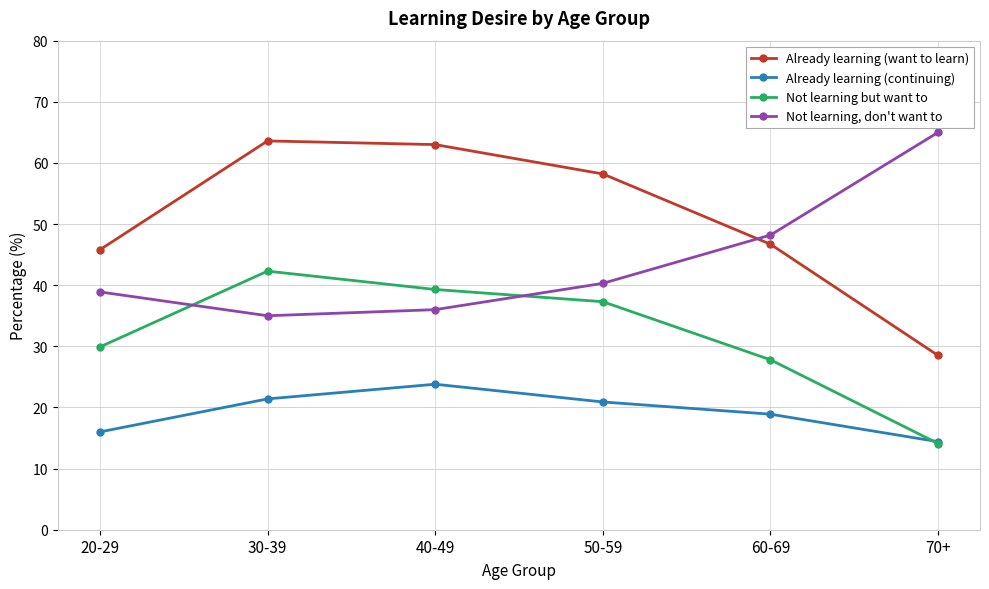

What is the average value of the Already learning (want to learn) series?

51.0